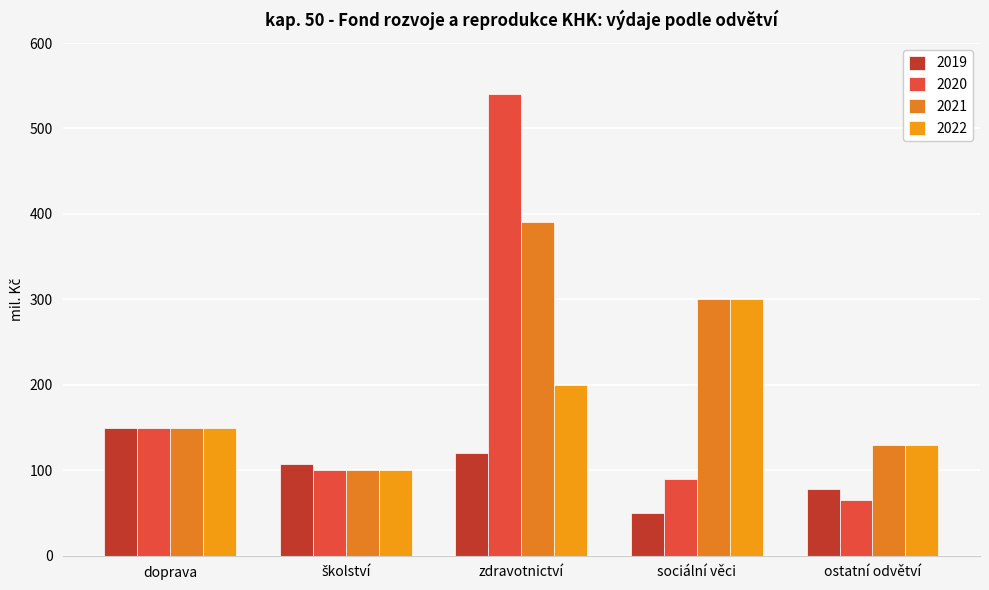

Which series has the largest range (max minus min)?

2020